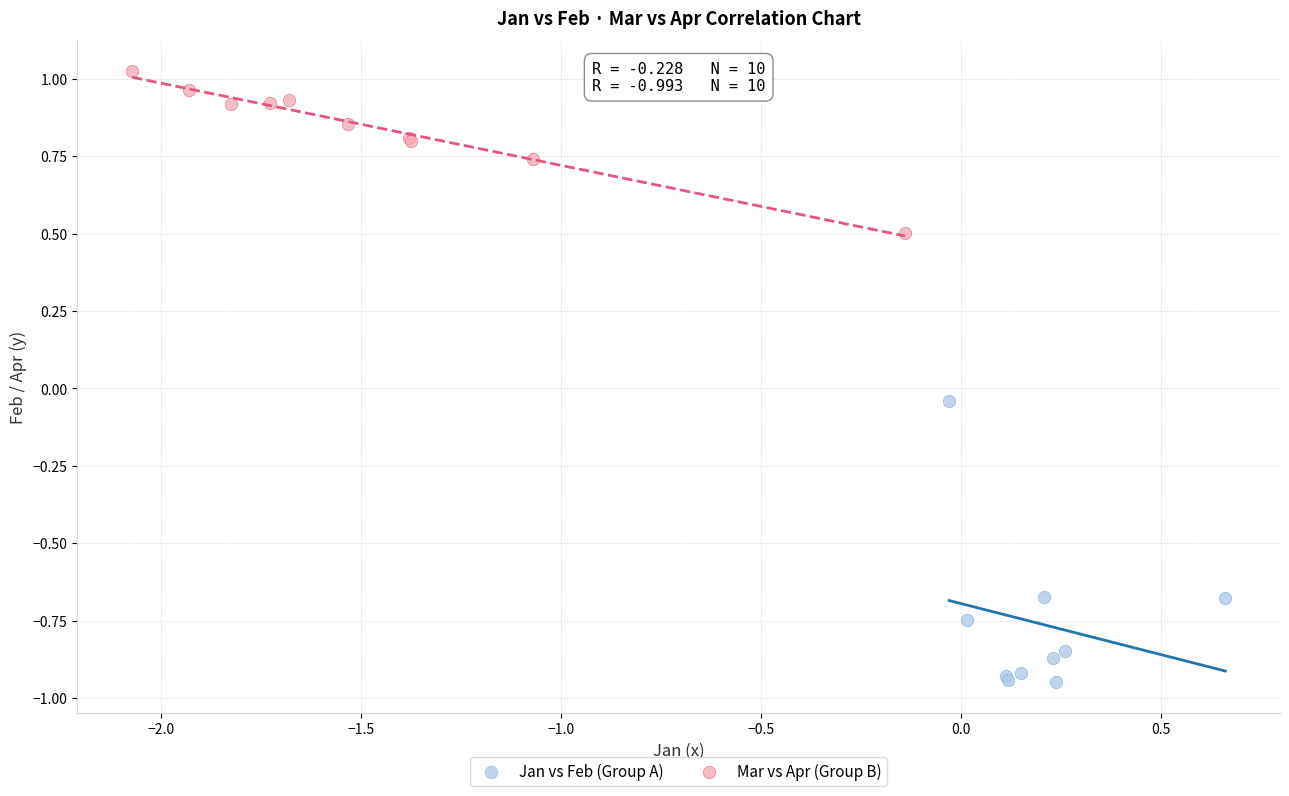

Which series has the largest Y range (max minus min)?

Jan vs Feb (Group A)